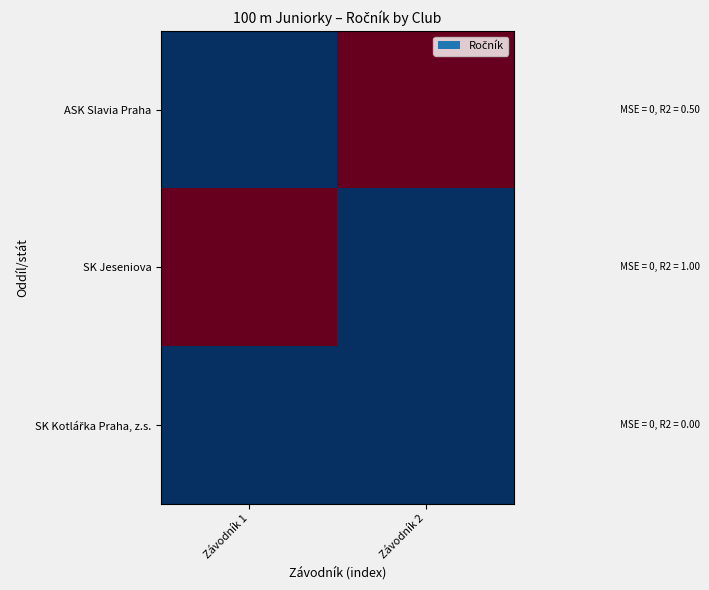

Count the number of data series in this chart.

3